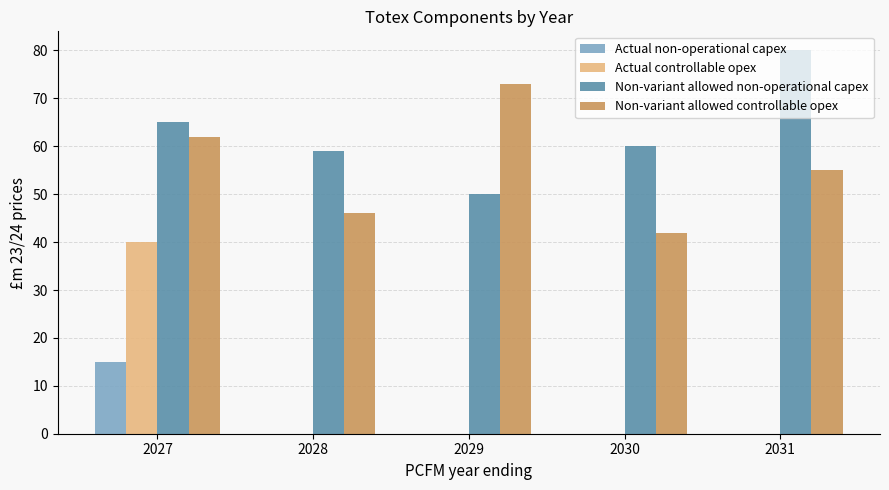

Which category has the highest value across all series?

2031